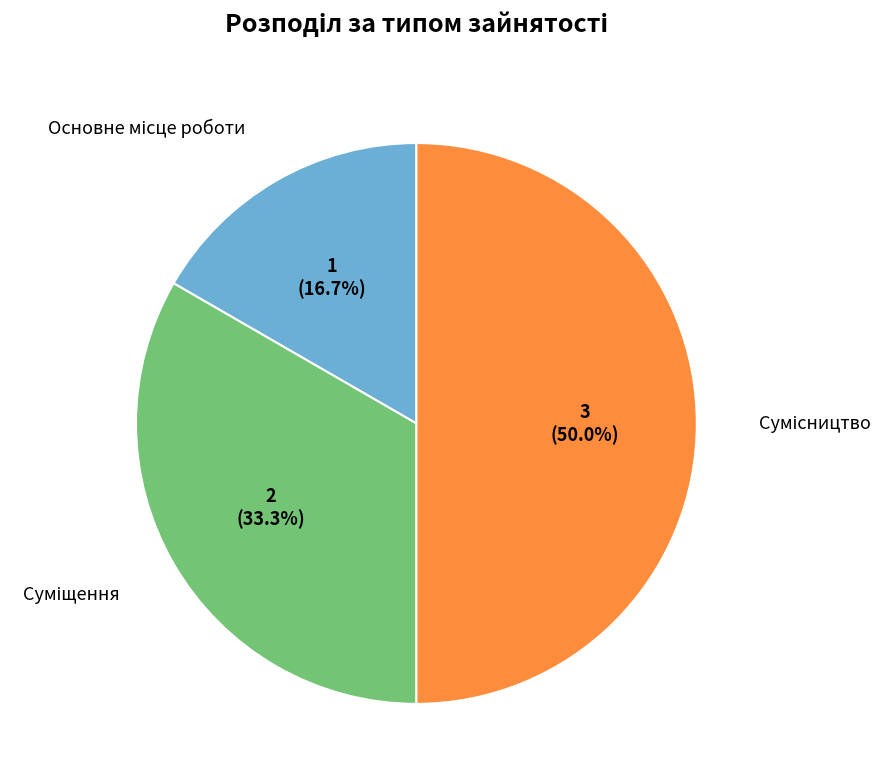

Which category has the biggest portion of the pie?

Сумісництво